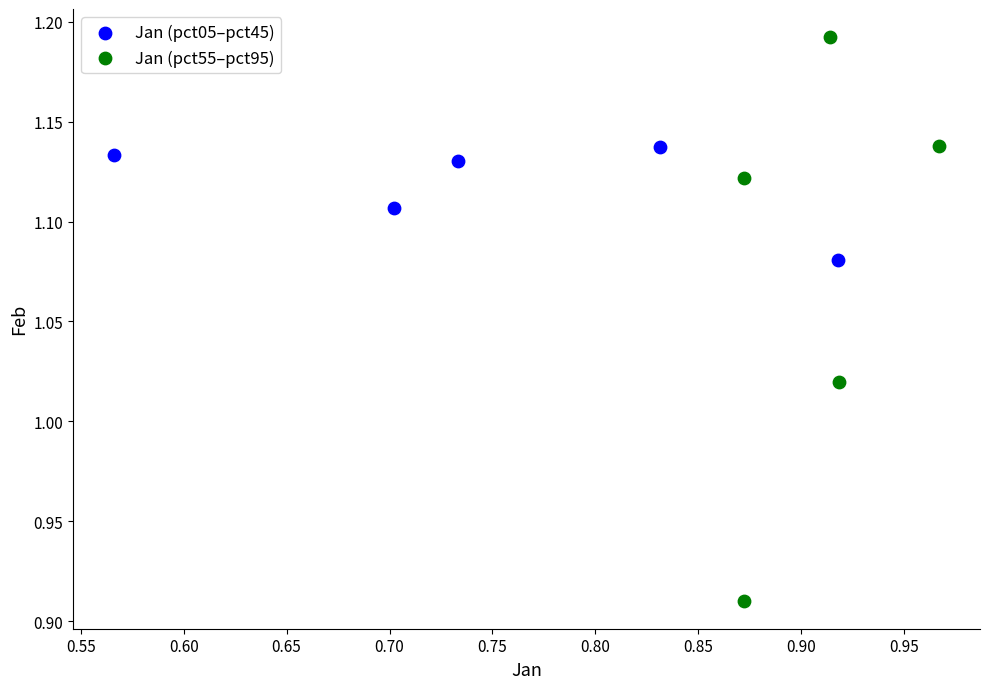

Which series contains the lowest Y value?

Jan (pct55–pct95)